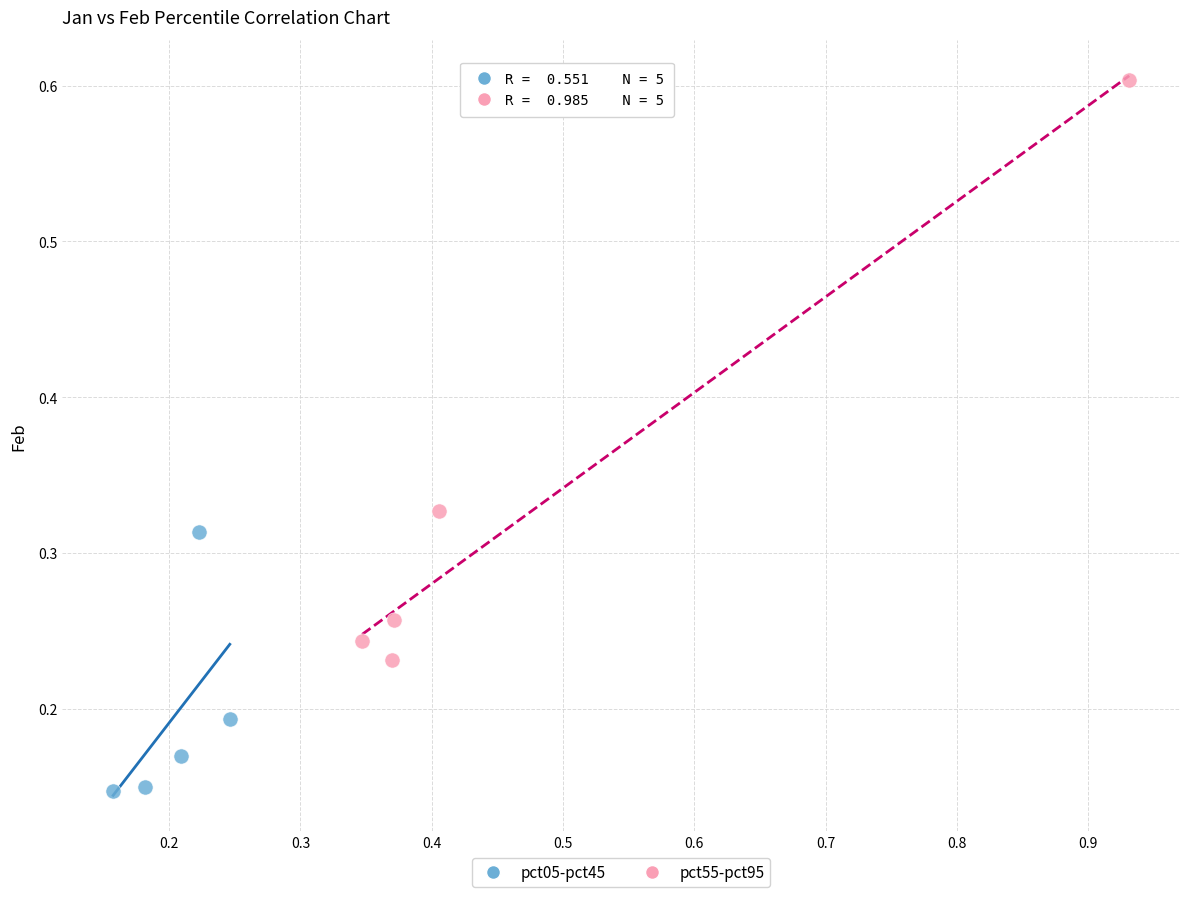

What are all the series names shown in the legend?

pct05-pct45, pct55-pct95